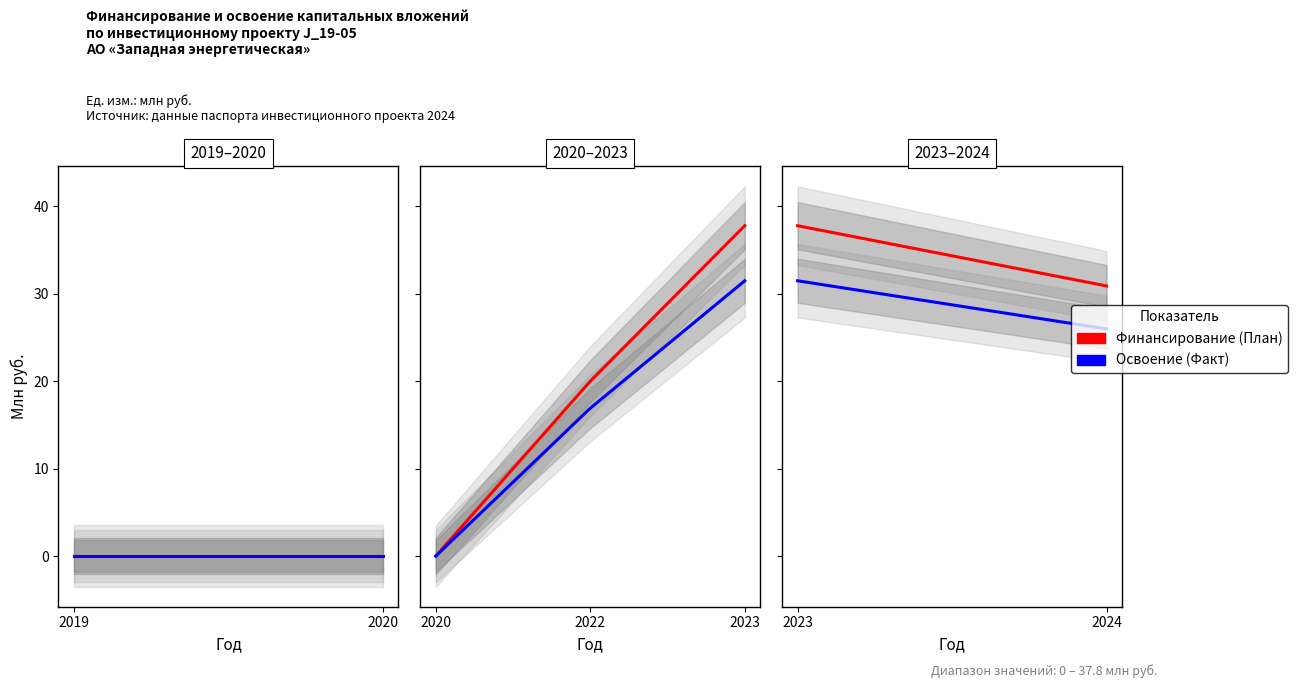

Reading left to right, extract all data points from this chart.

Финансирование (План): 0.0	0.0	20.0	37.8	30.9
Освоение (Факт): 0.0	0.0	16.9	31.5	26.0